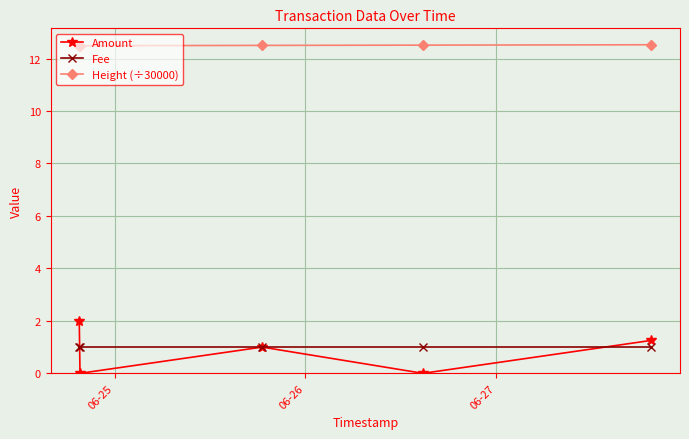

True or false: Height (÷30000) and Amount intersect in this chart.

False